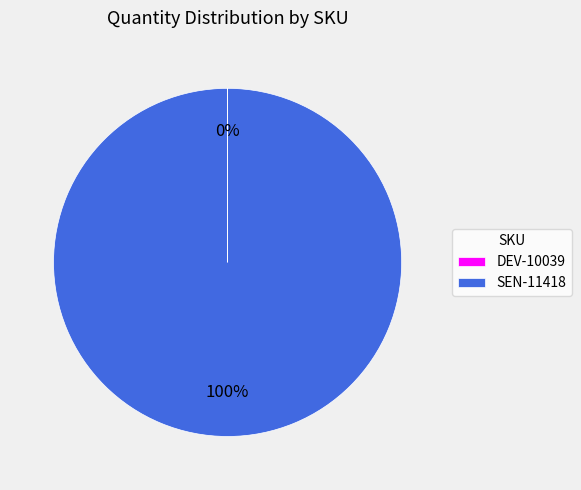

Which category has the biggest portion of the pie?

SEN-11418